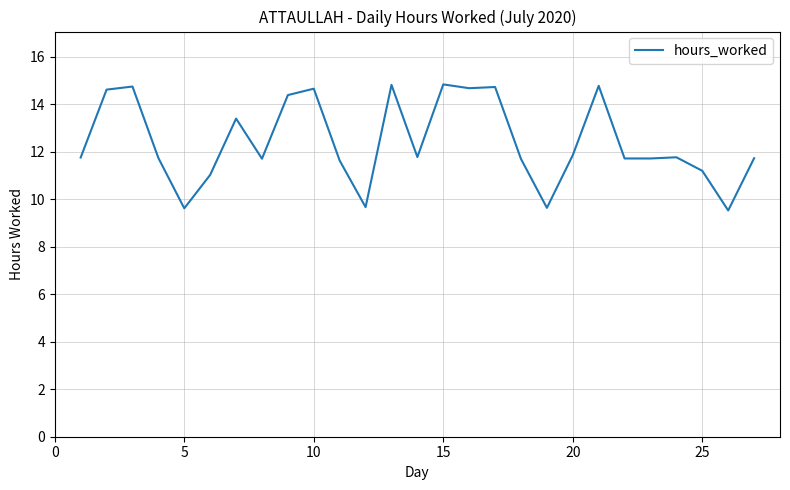

What is the minimum value shown in the chart?

9.5